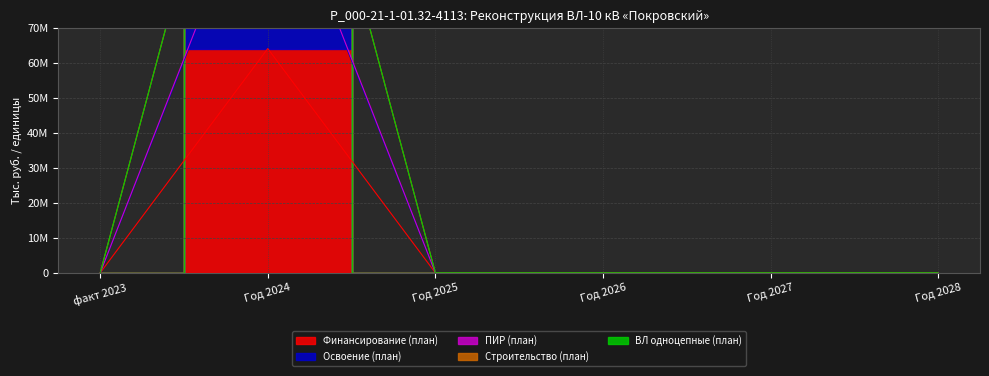

What is the total value across all series at Год 2024?

666234248